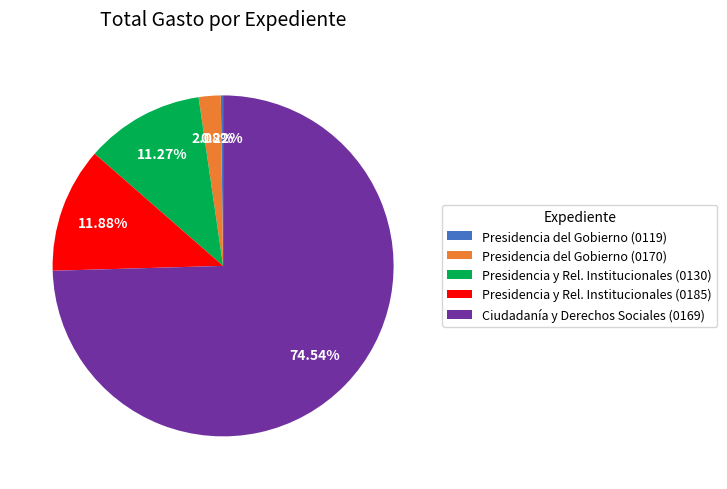

Is there any slice that represents more than half of the pie?

Yes